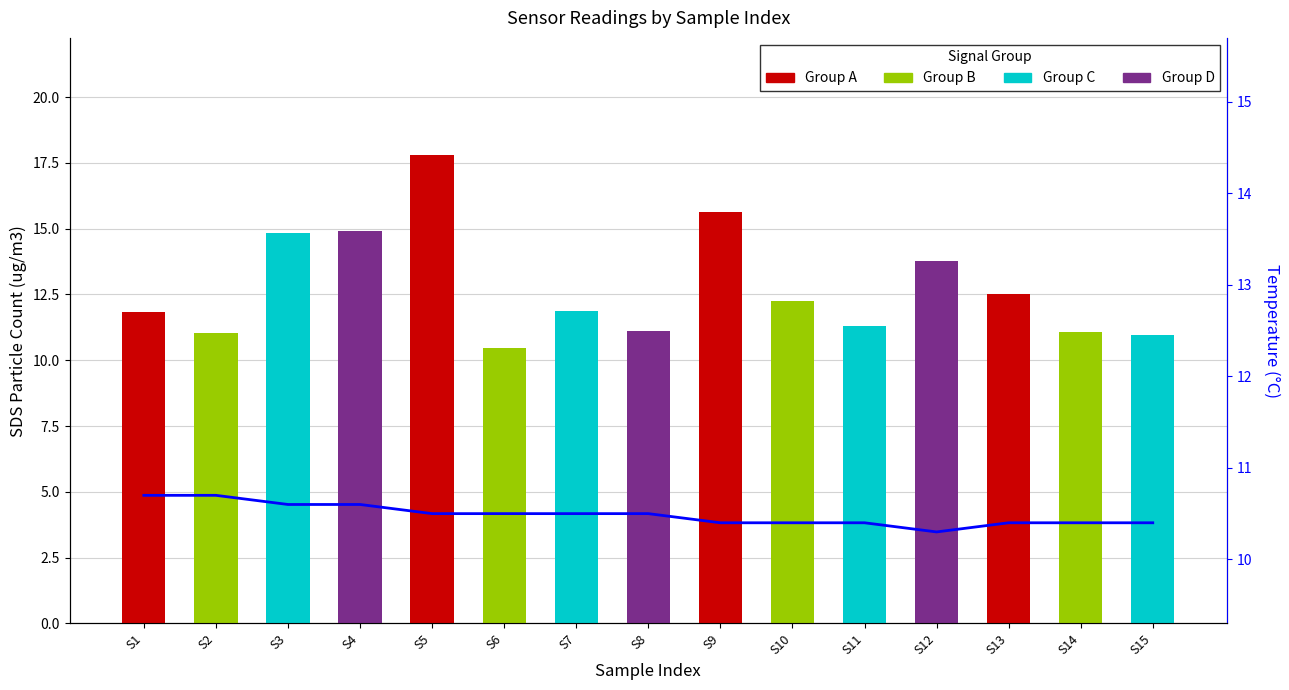

Which category has the lowest value in the SDS_P1 series?

S6